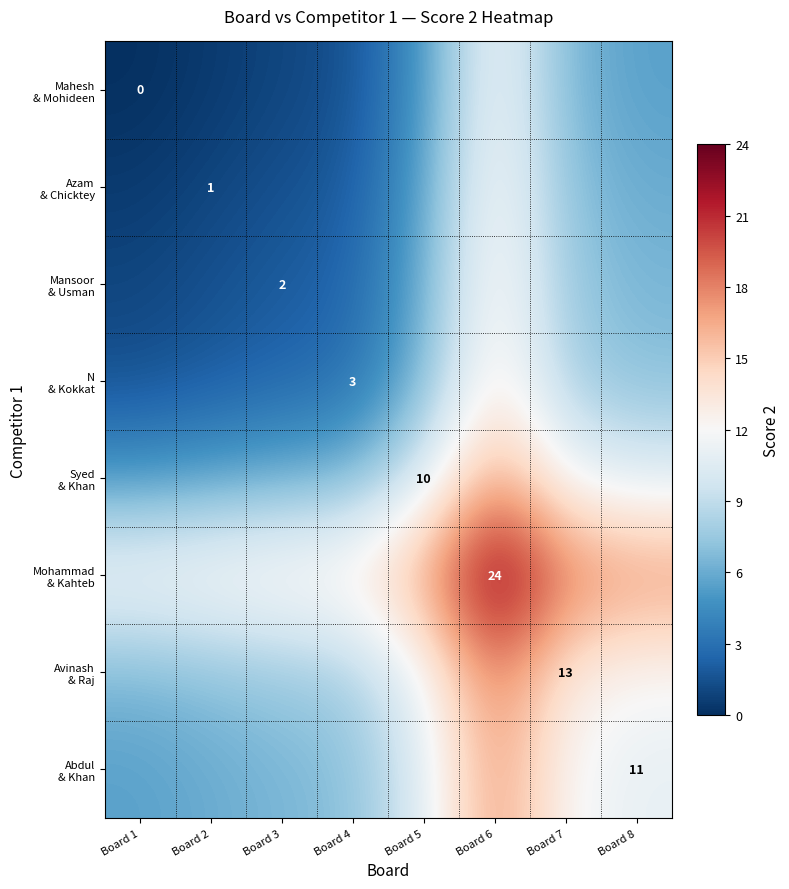

What is the minimum value for Azam & Chicktey?

0.5